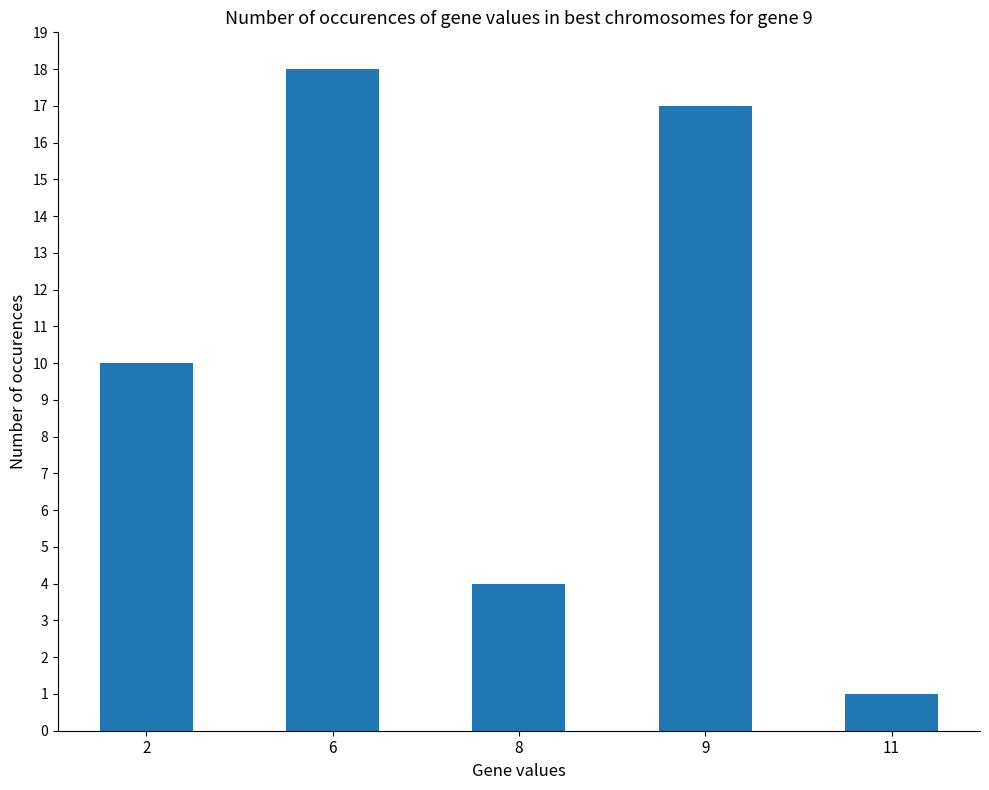

What is the change in value from 8 to 11?

-3